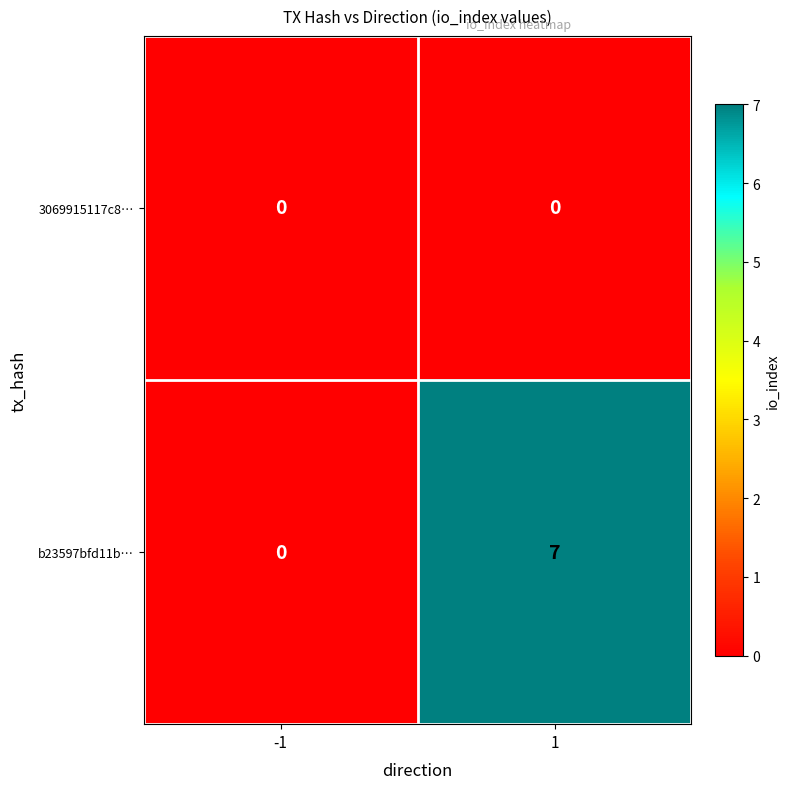

Rank the categories by b23597bfd11b… value from highest to lowest.

1, -1